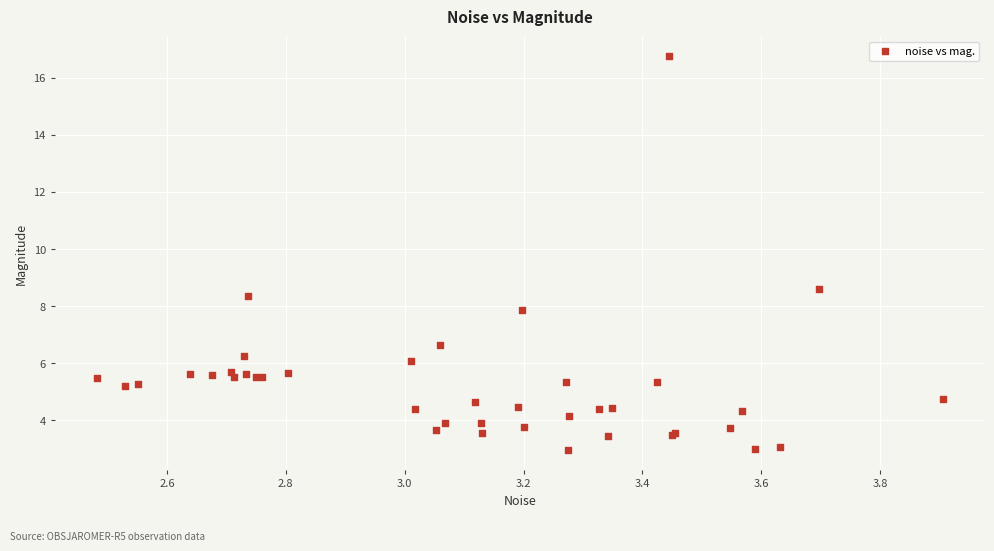

What Y value in the scatter plot is closest to 9?

8.6